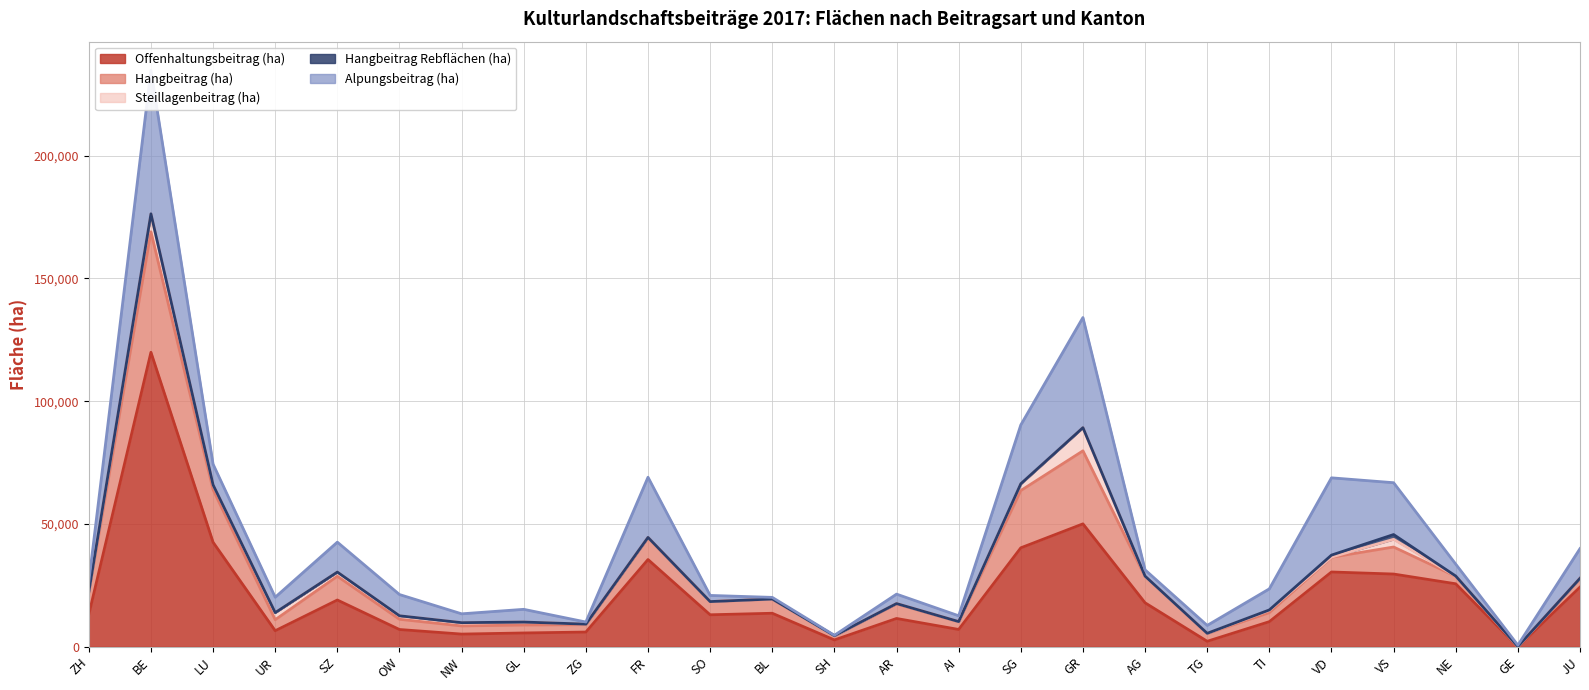

Which has a higher value, GR or VD?

GR